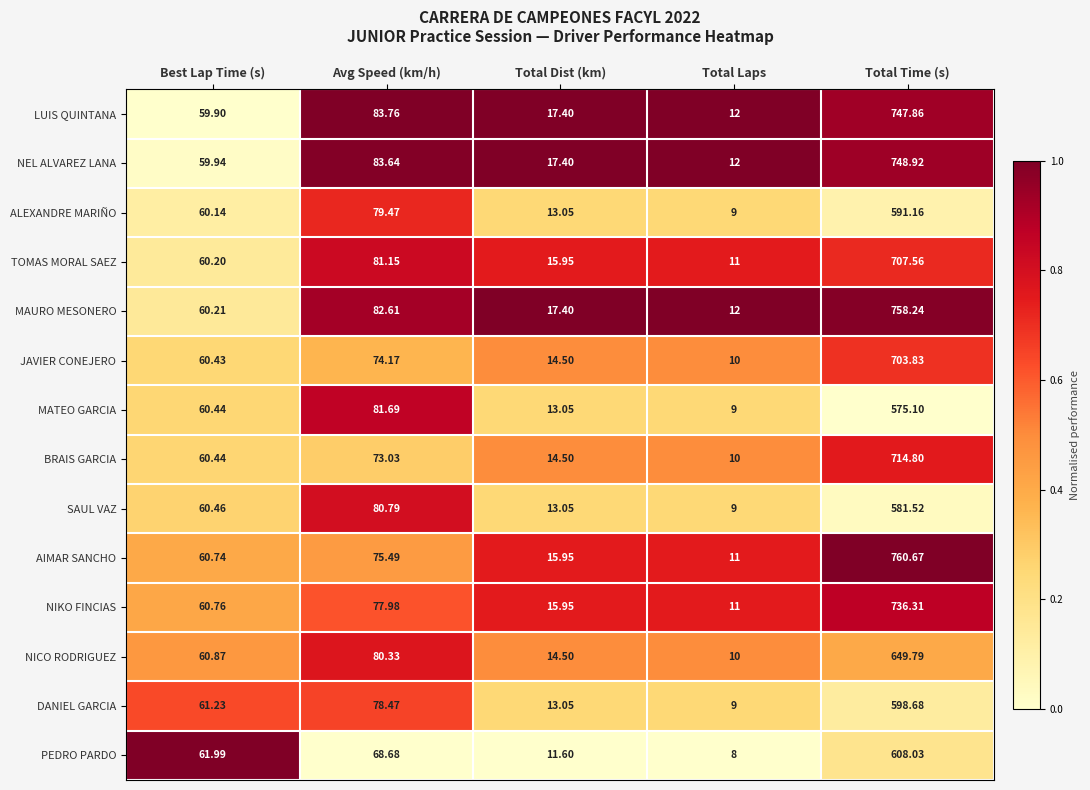

Which series has the largest total across all categories?

MAURO MESONERO